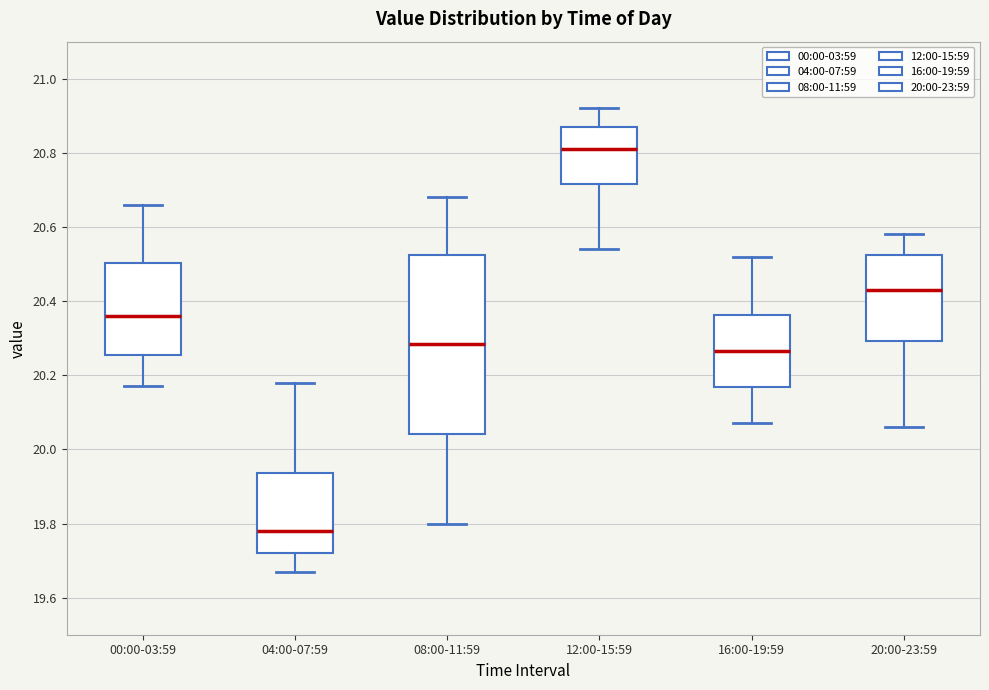

Which box's median line is the highest?

12:00-15:59